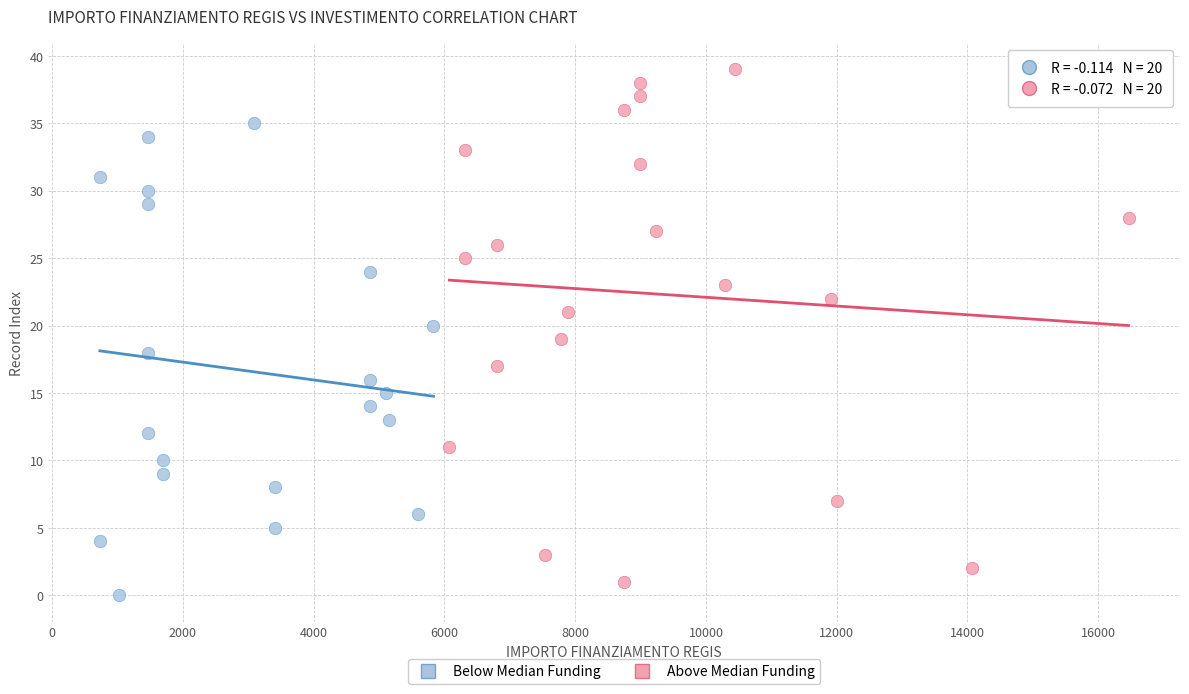

Which series has the largest Y range (max minus min)?

Above Median Funding